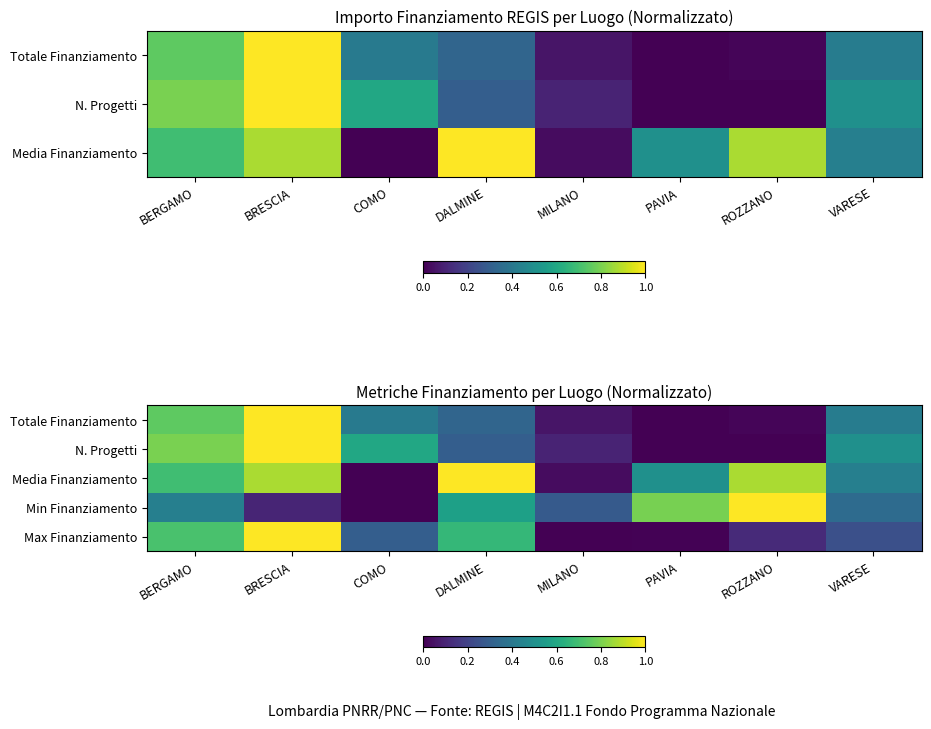

How many values in Totale Finanziamento are above zero?

7